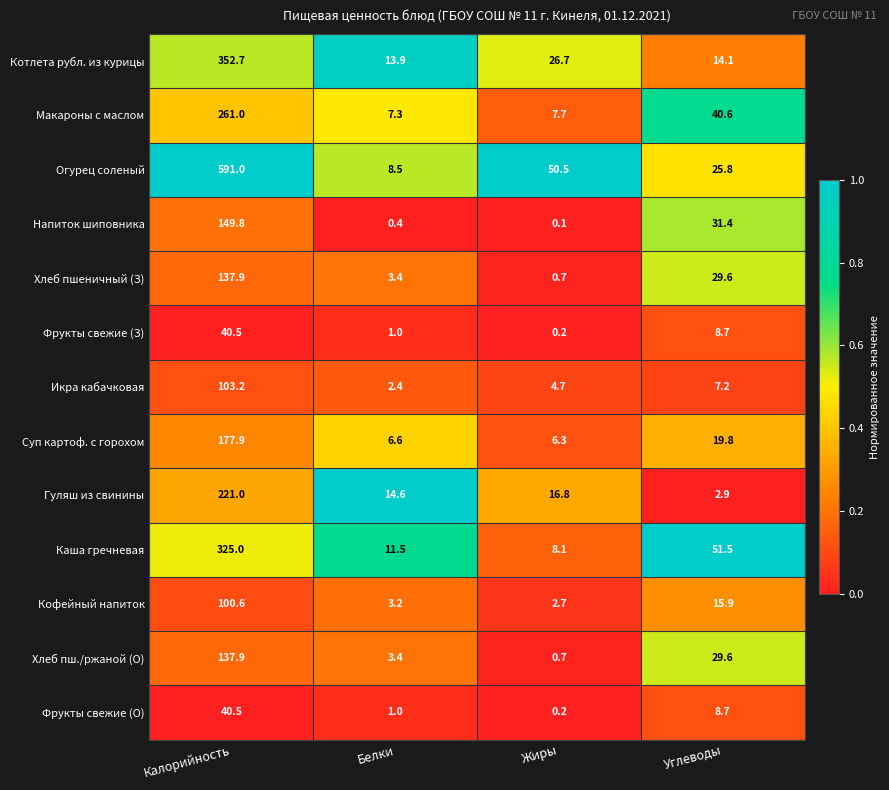

Which category has the lowest value in the Макароны с маслом series?

Белки